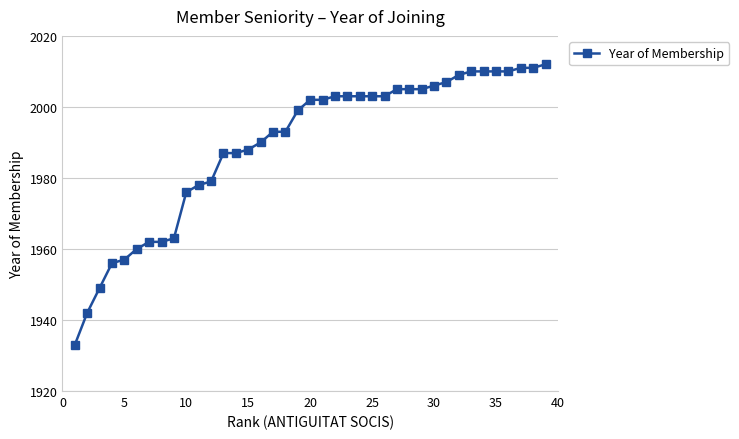

What is the value of the 1st point from the left?

1933